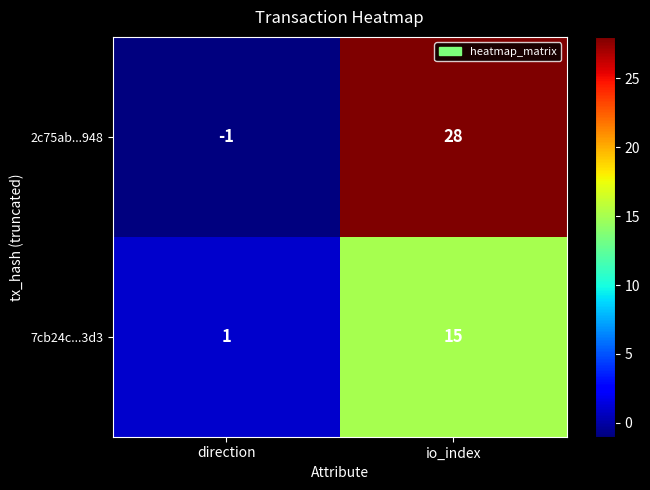

At which label is 2c75ab...948 closest to 13?

direction